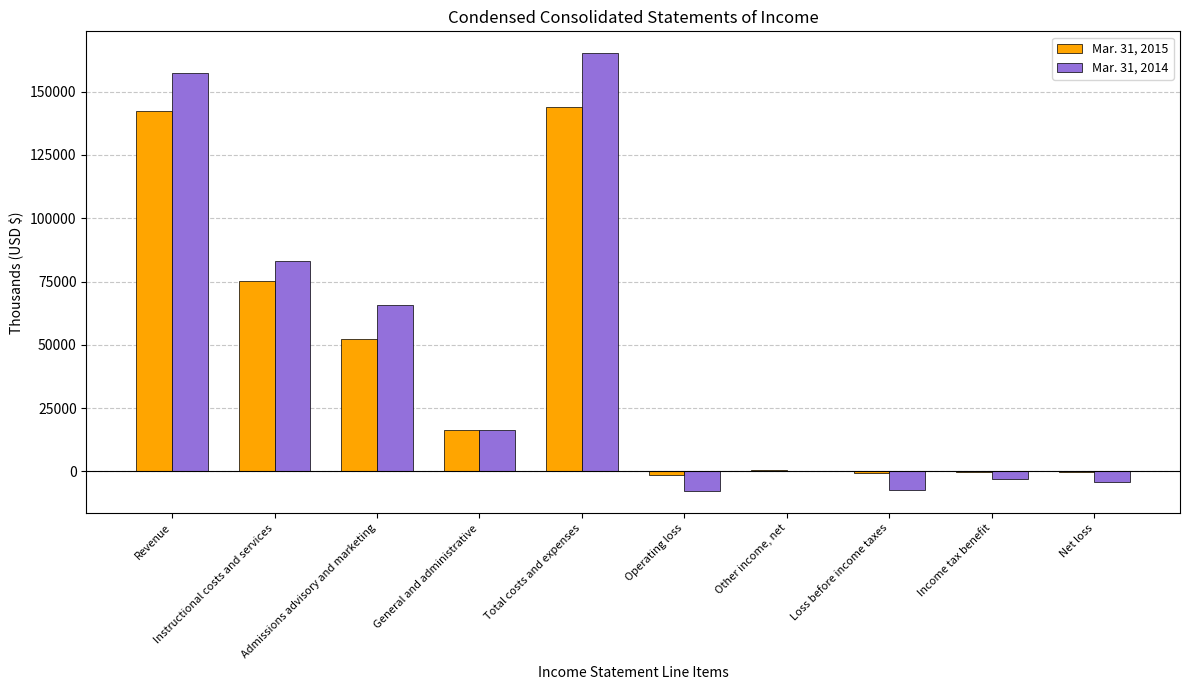

Where does the Mar. 31, 2014 series first go above 16269?

Revenue